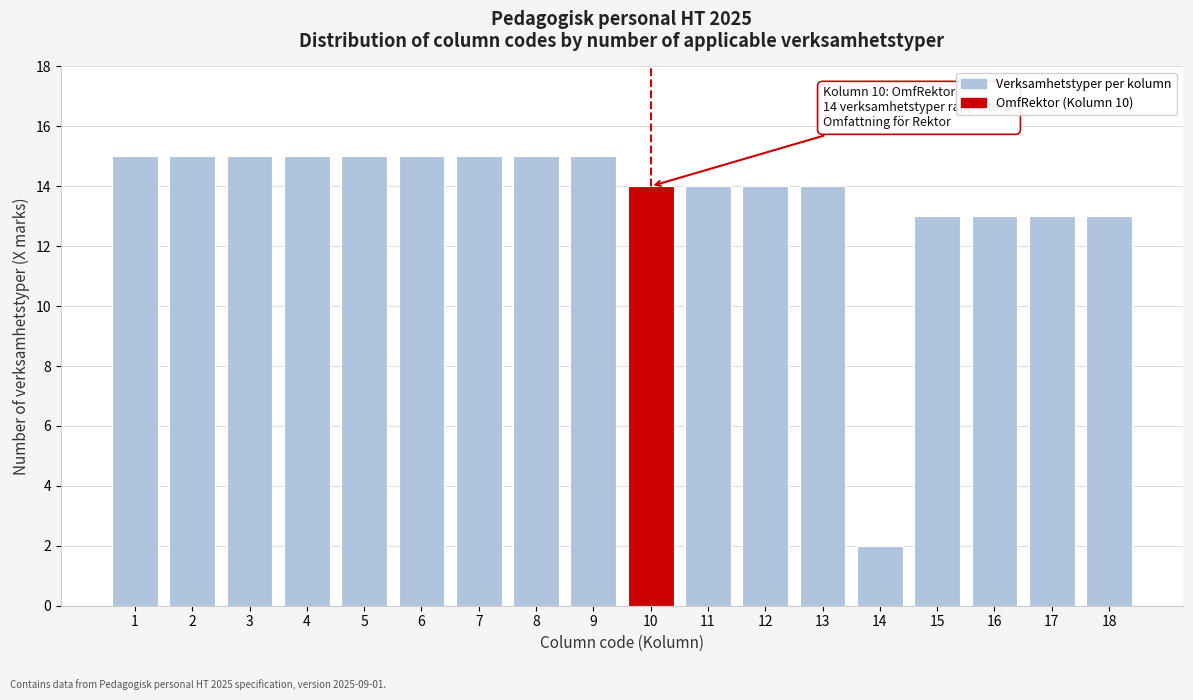

Reading left to right, what are all the values shown in this chart?

1=15	2=15	3=15	4=15	5=15	6=15	7=15	8=15	9=15	10=14	11=14	12=14	13=14	14=2	15=13	16=13	17=13	18=13